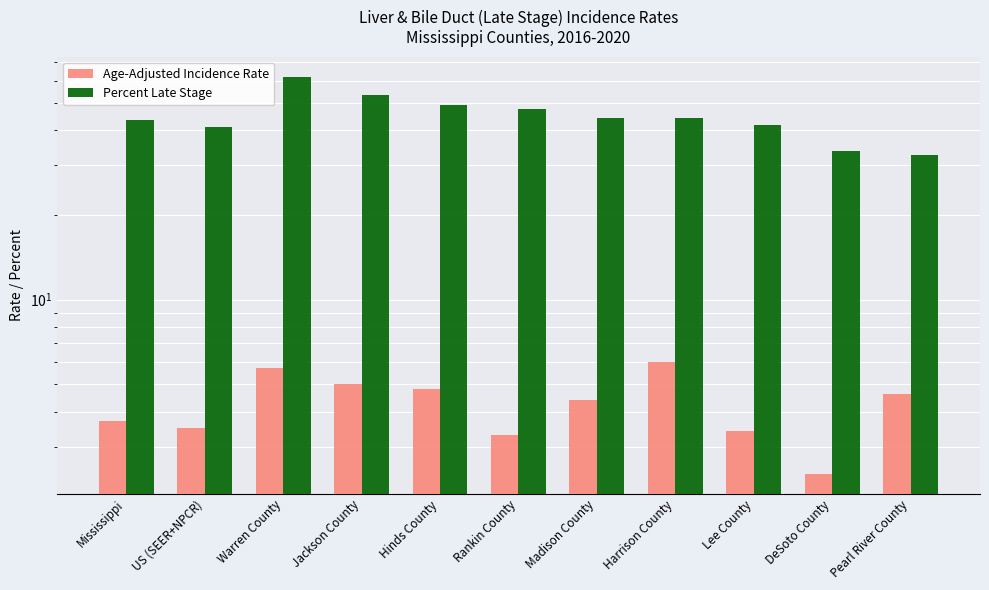

What is the label of the 11th bar from the right?

Mississippi